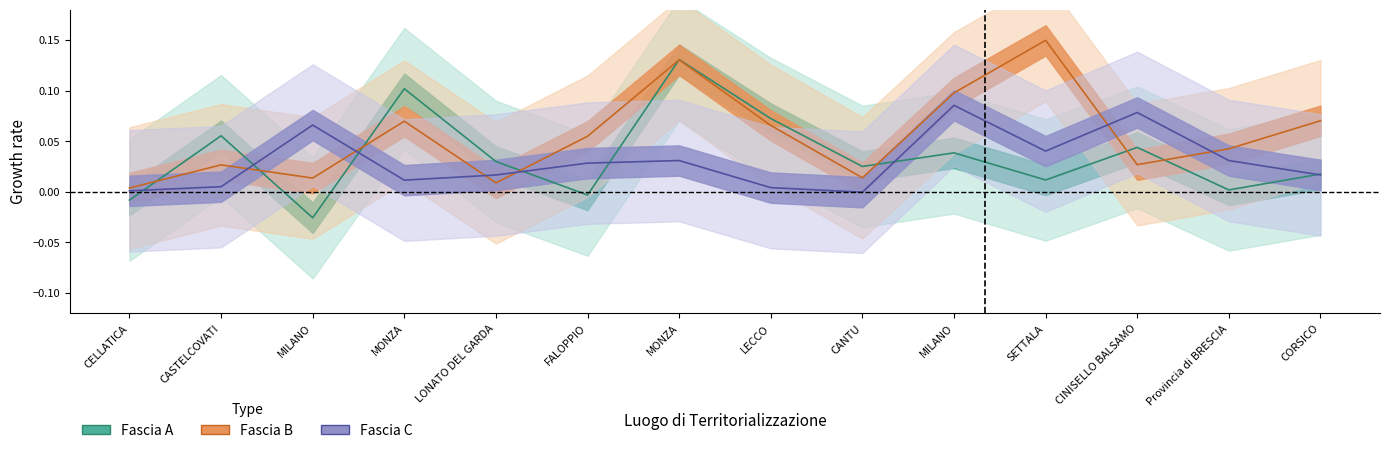

What is the difference between the maximum and minimum values in the Fascia A series?

0.2